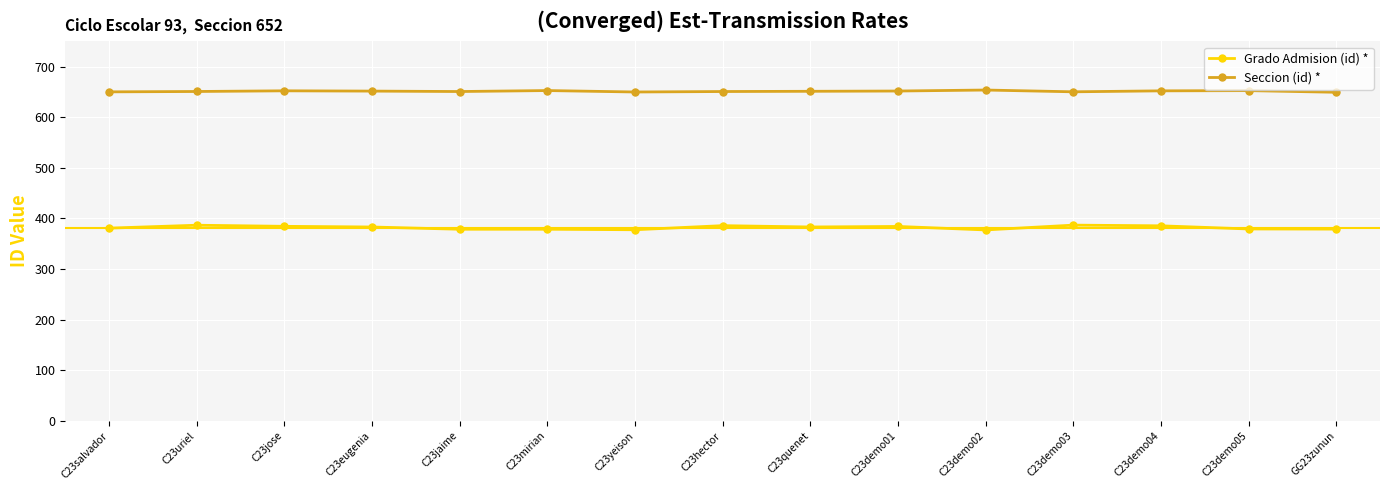

What are all the series names shown in the legend?

Grado Admision (id) *, Seccion (id) *